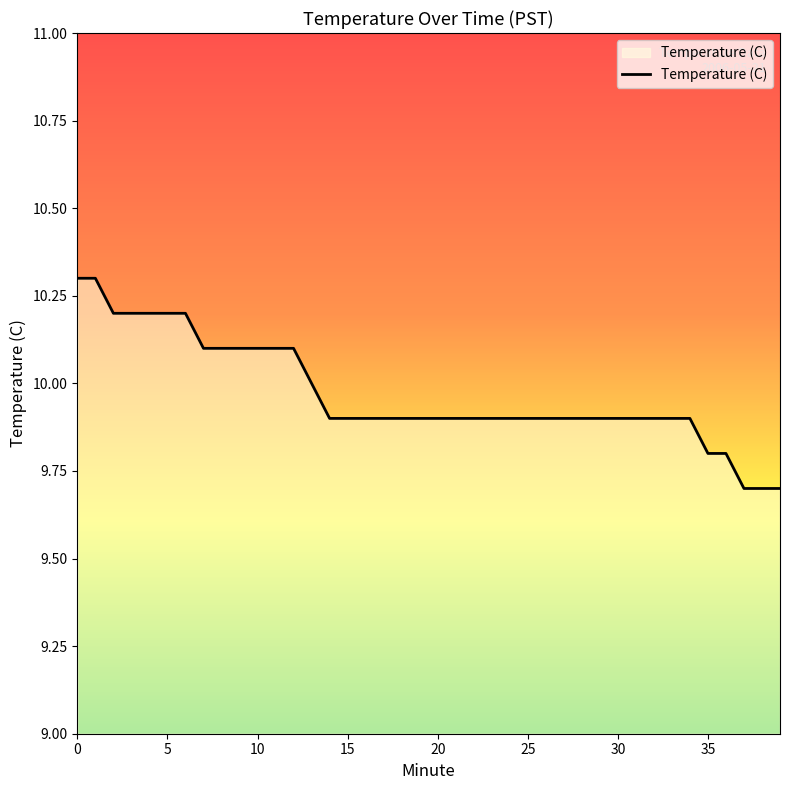

What is the greatest value displayed?

10.3